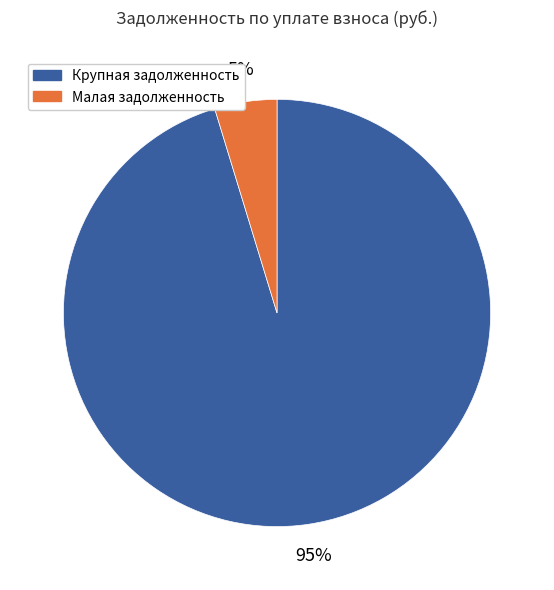

Is there any slice that represents more than half of the pie?

Yes